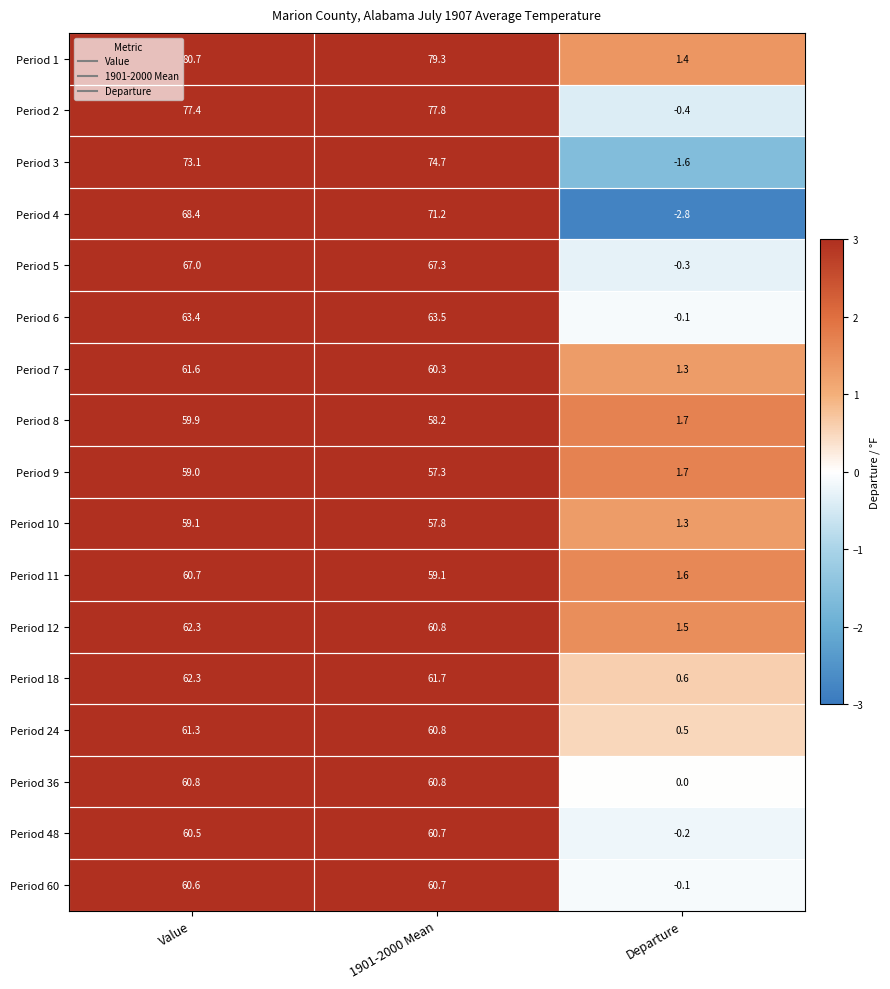

What is the total value across all series at 1901-2000 Mean?

1092.0